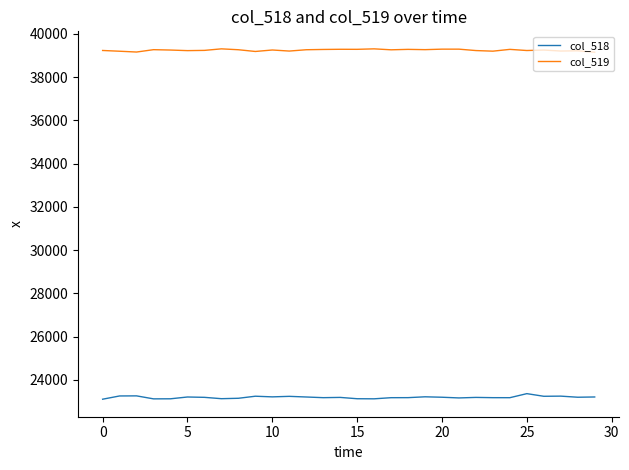

What is the greatest value displayed?

39302